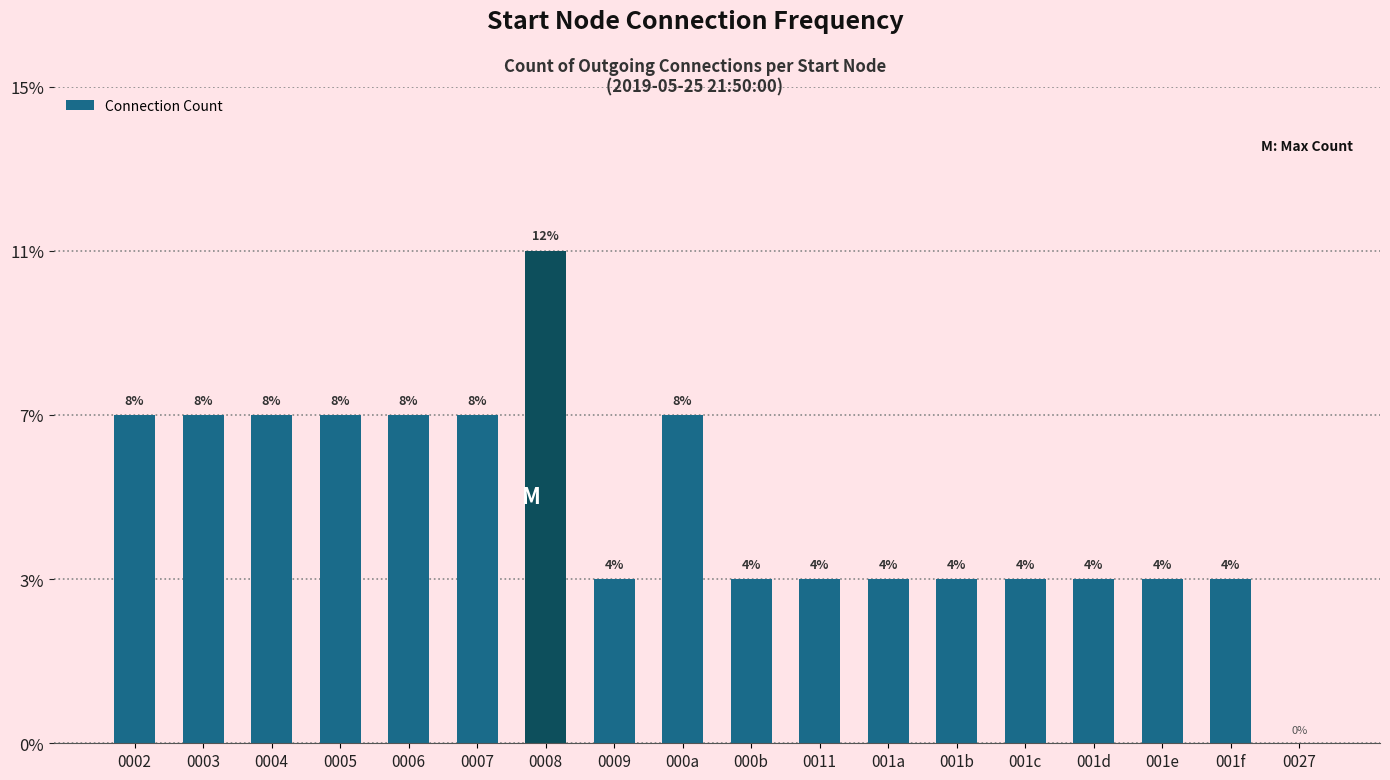

Reading left to right, extract all data points from this chart.

0002=2	0003=2	0004=2	0005=2	0006=2	0007=2	0008=3	0009=1	000a=2	000b=1	0011=1	001a=1	001b=1	001c=1	001d=1	001e=1	001f=1	0027=0